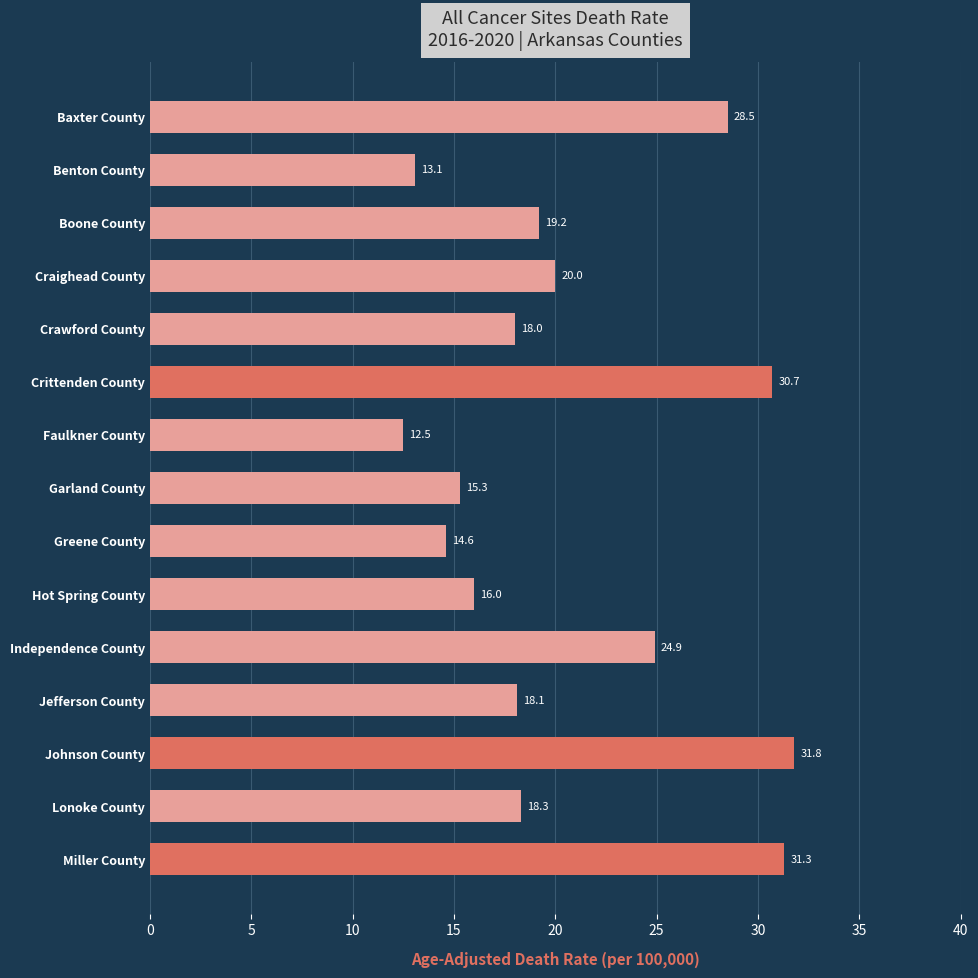

Are the bars horizontal?

Yes